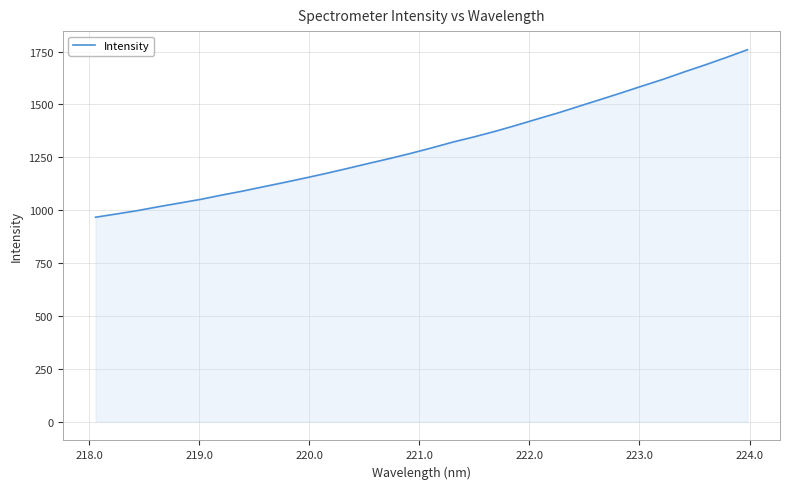

What is the maximum value shown in the chart?

1758.9